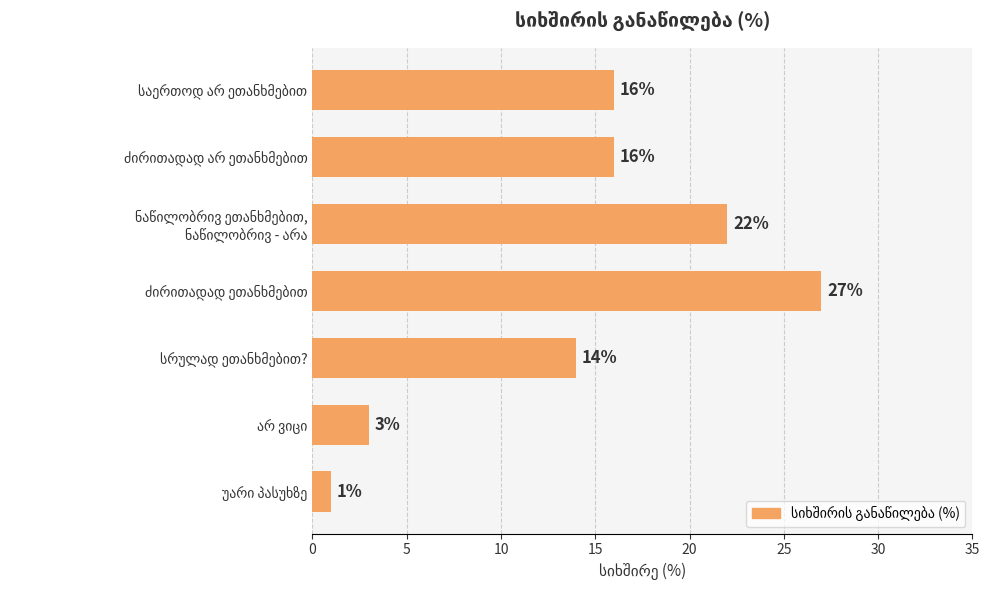

What is the difference between the maximum and minimum values?

26